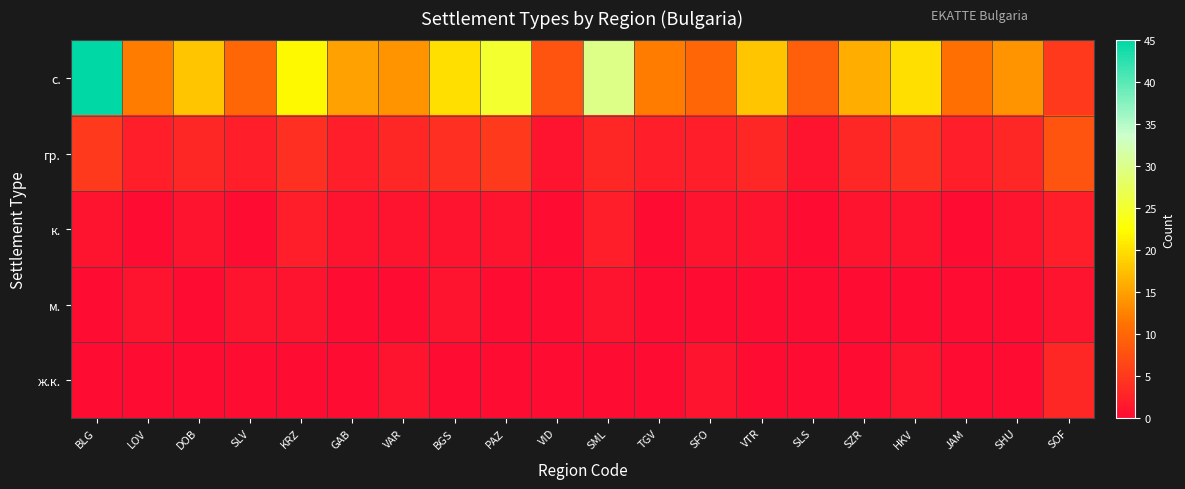

At how many categories does at least one series exceed 7?

20